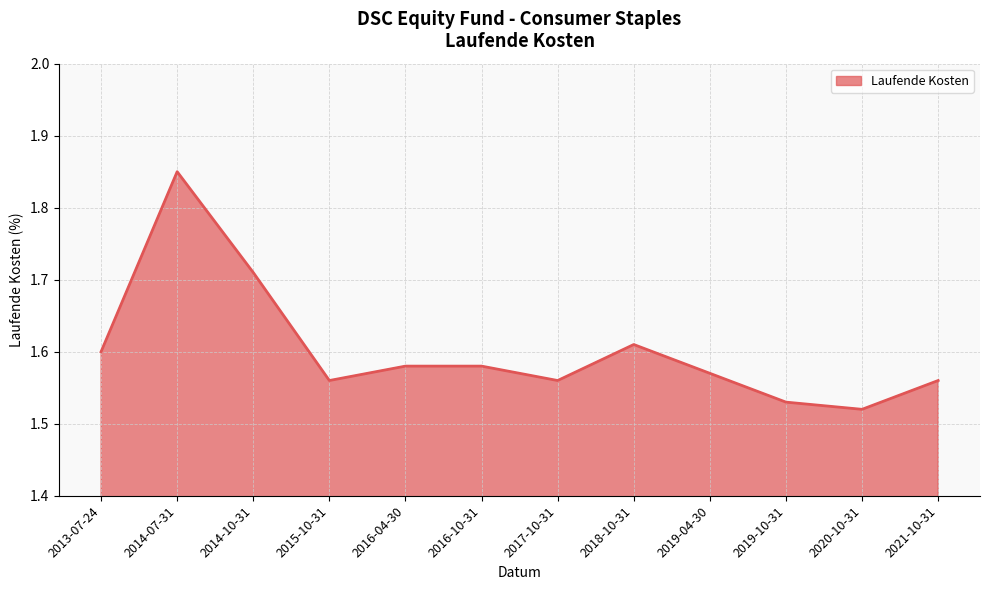

True or false: there are more than 0 points higher than both neighbors.

True